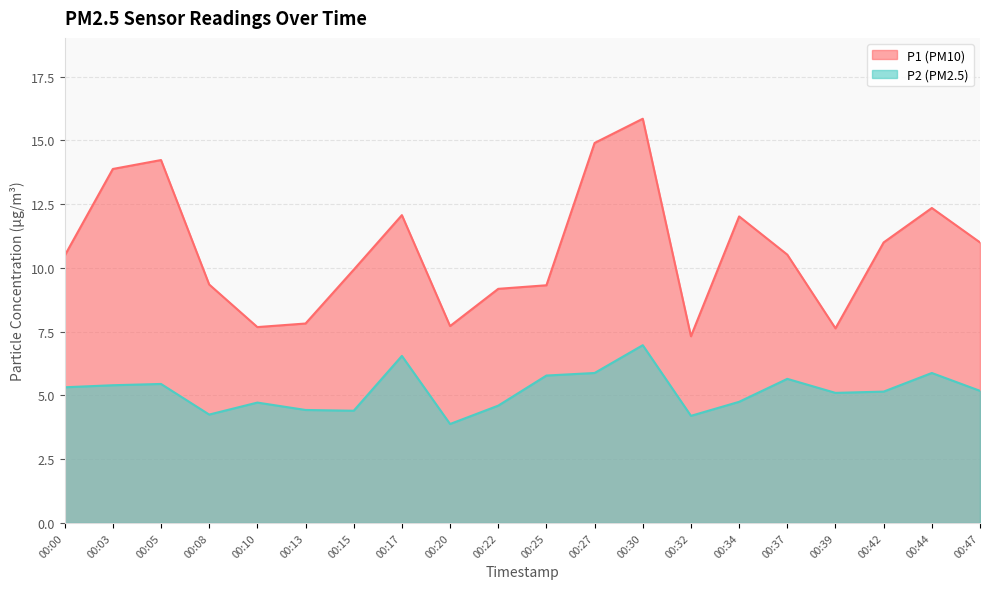

What are all the series names shown in the legend?

P1 (PM10), P2 (PM2.5)